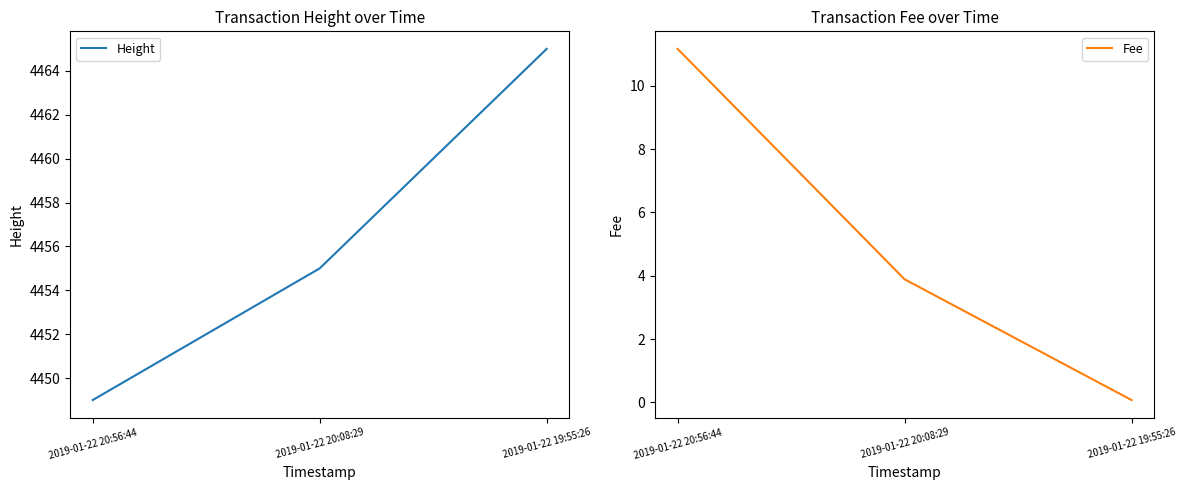

Between 2019-01-22 20:56:44 and 2019-01-22 20:08:29, which series saw the biggest shift?

Fee